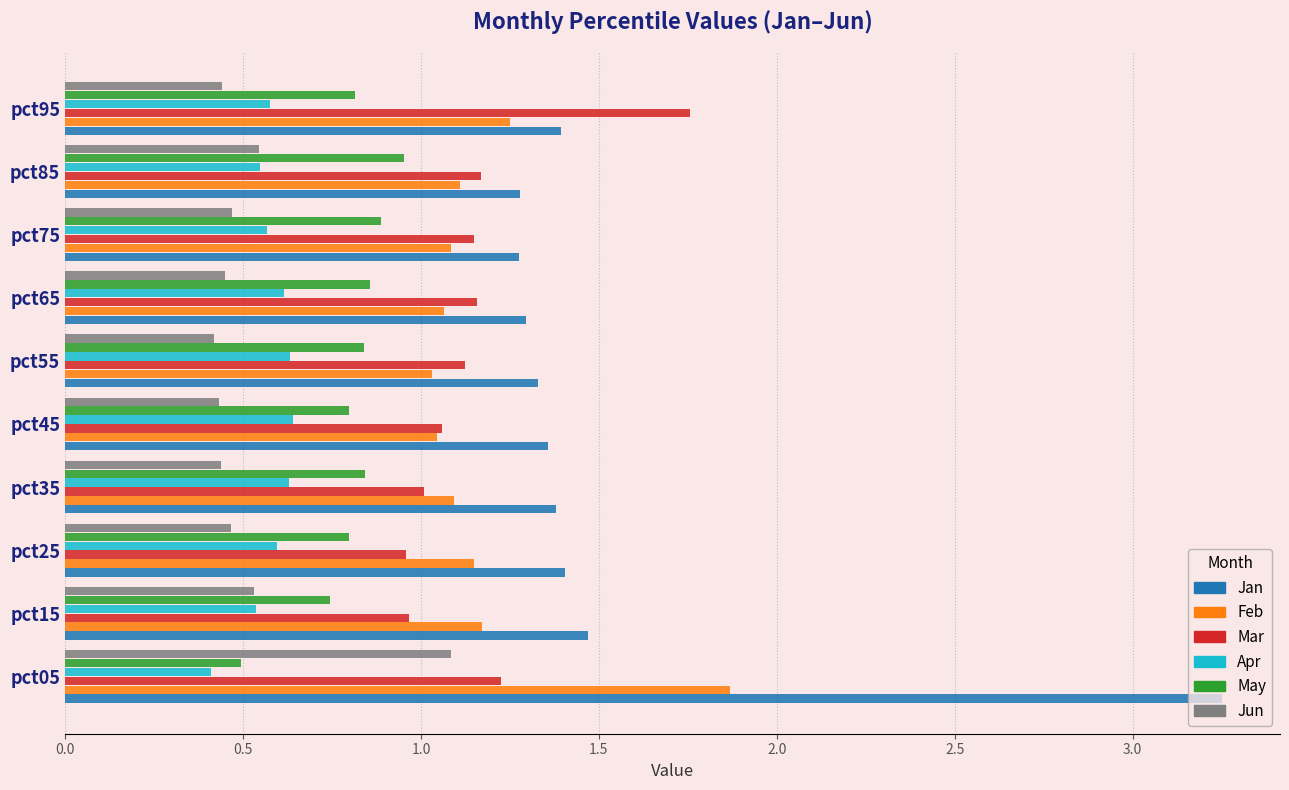

Which series has the largest range (max minus min)?

Jan